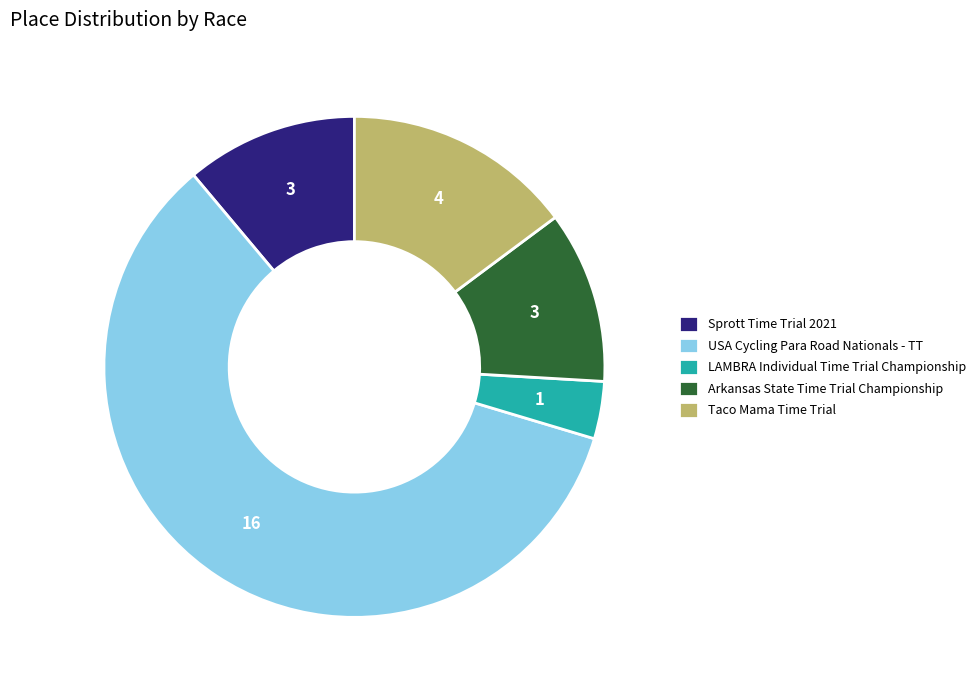

How many segments does this pie chart have?

5